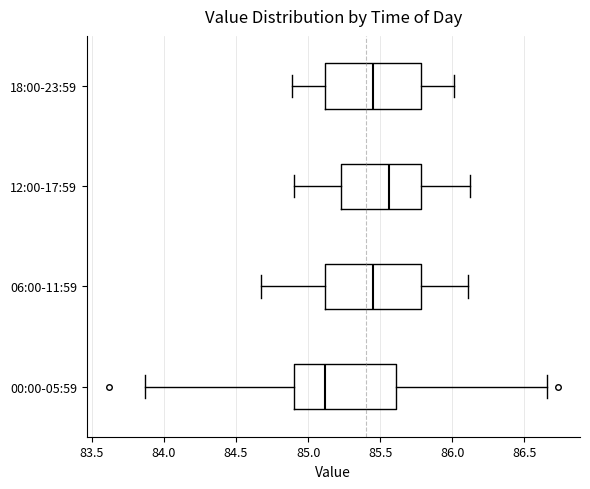

Which box's median line is the furthest to the left?

00:00-05:59